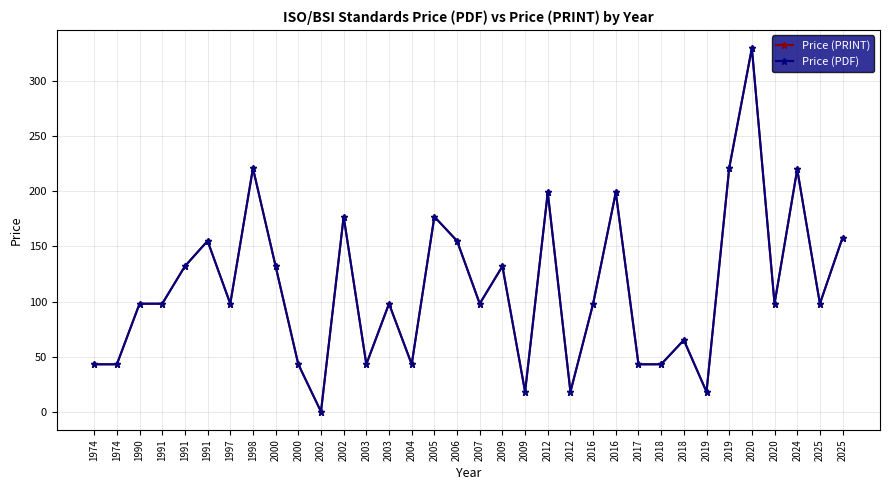

At which label is Price (PRINT) closest to 165?

2025